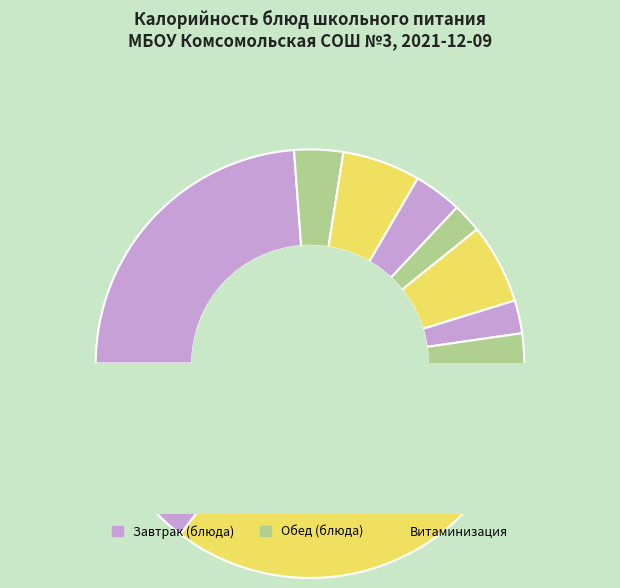

Which has a higher value, Батон йодированный or Рагу овощное из птицы?

Рагу овощное из птицы